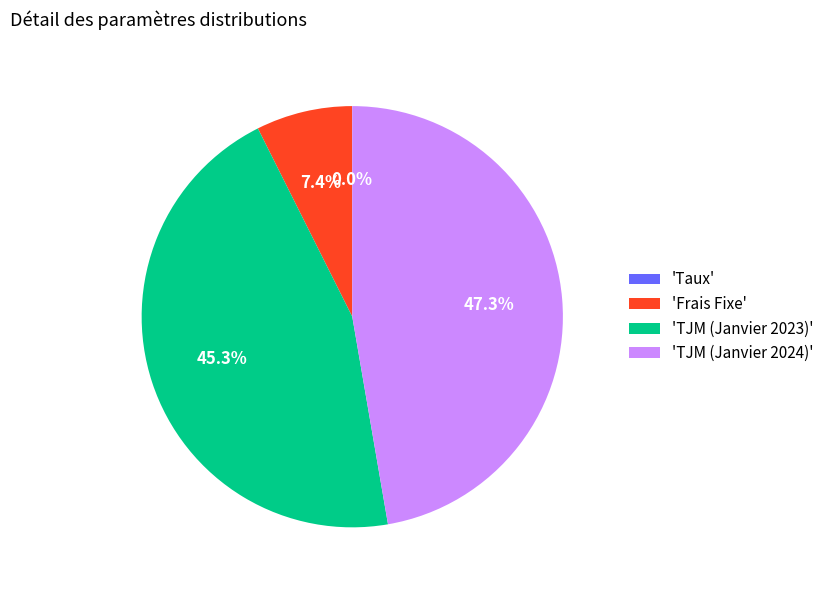

Combined, do 'TJM (Janvier 2024)' and 'Frais Fixe' account for over 50%?

Yes